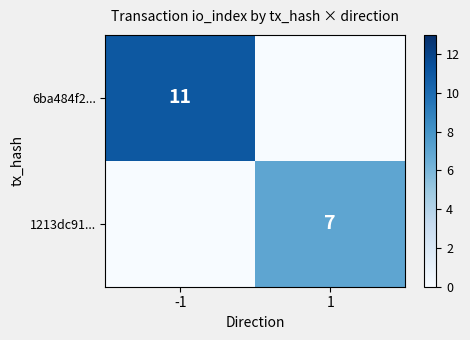

Is the value of 6ba484f2... at -1 greater than the value of 1213dc91... at 1?

Yes